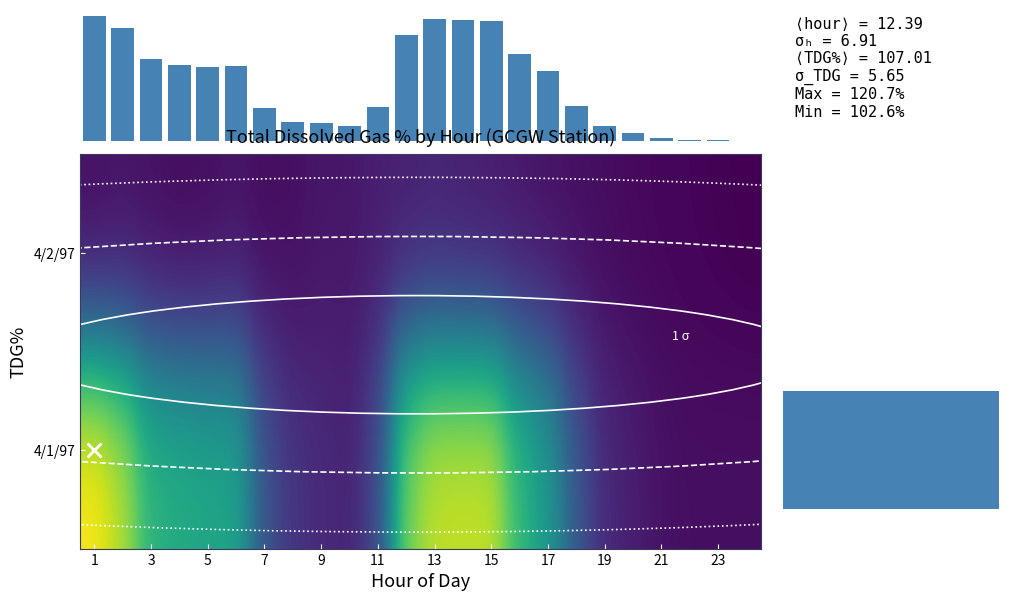

At which category is the sum across all series the highest?

1